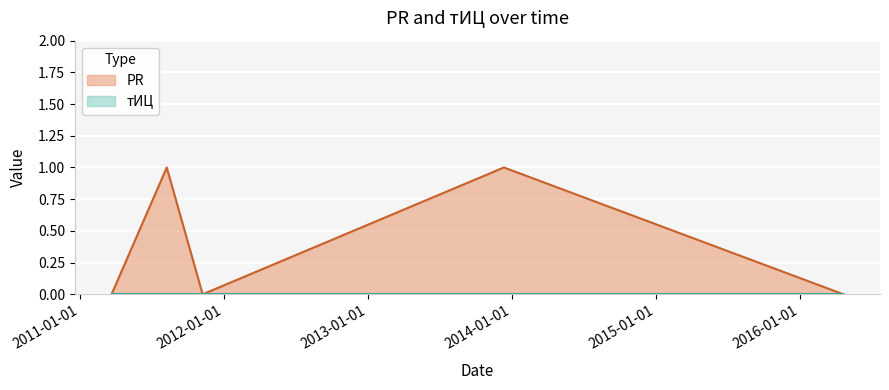

The value at 2016-04-21 is 0. True or false?

True